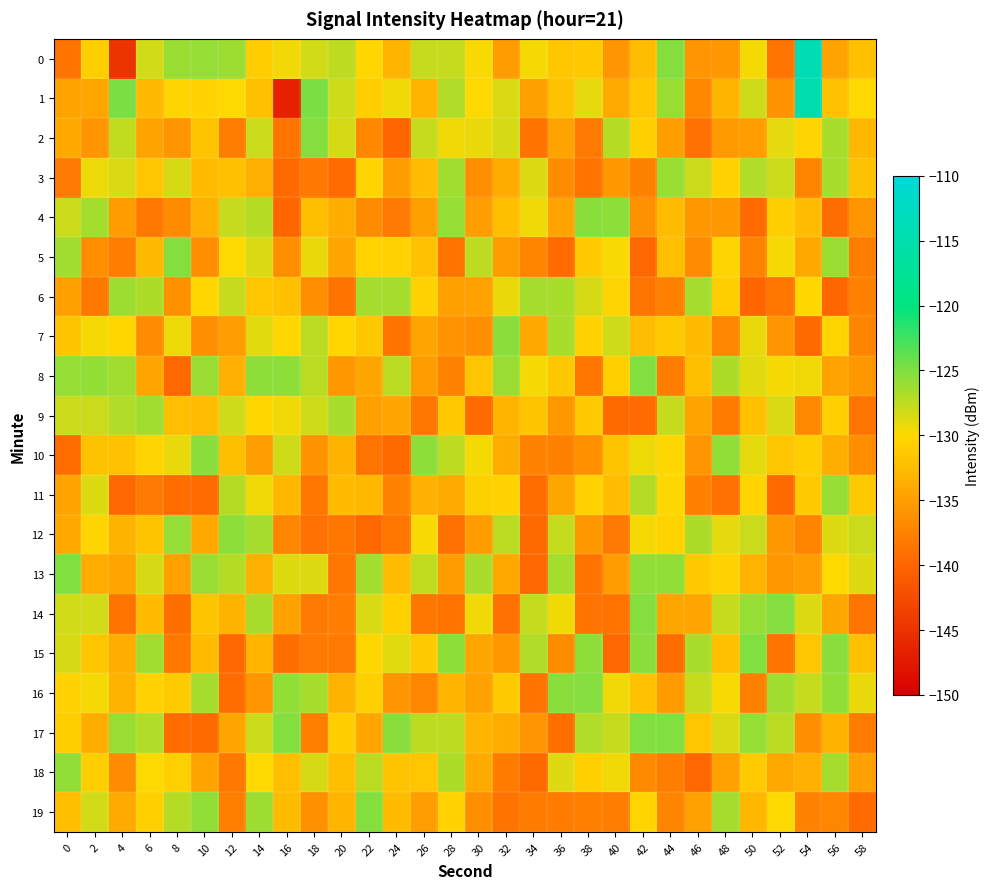

How many categories are shown in the chart?

30